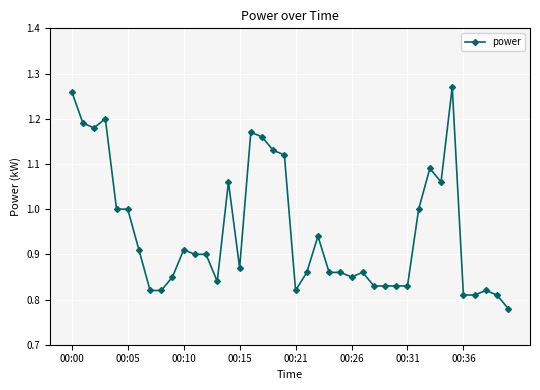

True or false: the data has more than 0 interior local peaks.

True